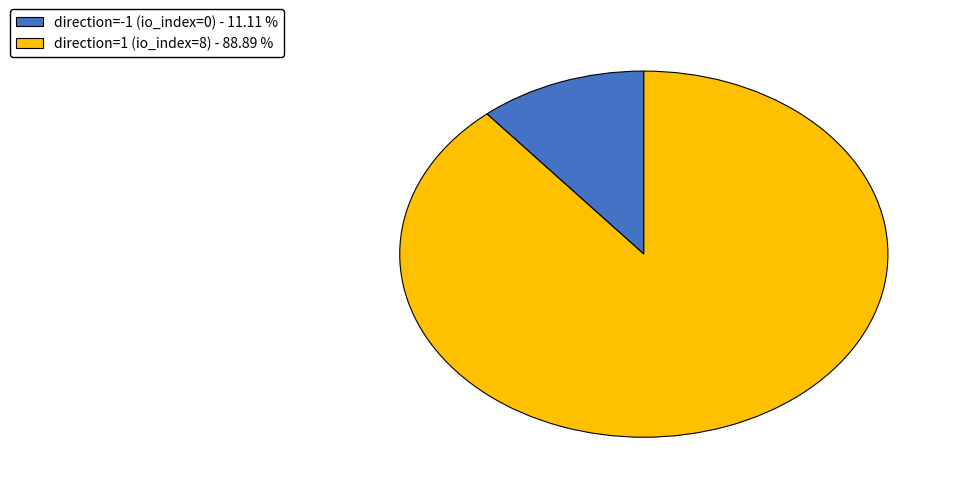

Combined, do direction=-1 (io_index=0) - 11.11 % and direction=1 (io_index=8) - 88.89 % account for over 50%?

Yes